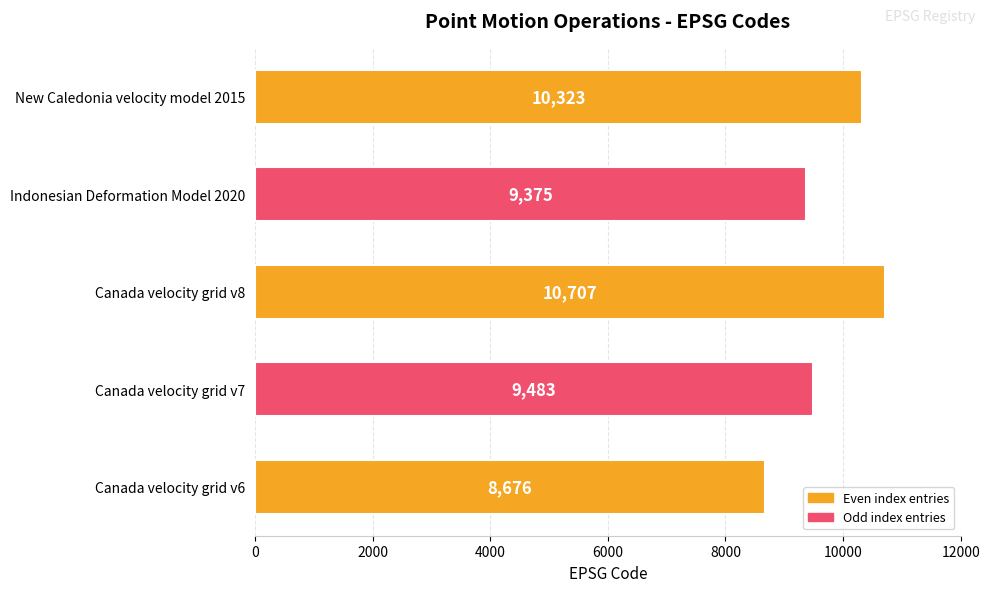

Where is the data nearest to the value 9691?

Canada velocity grid v7